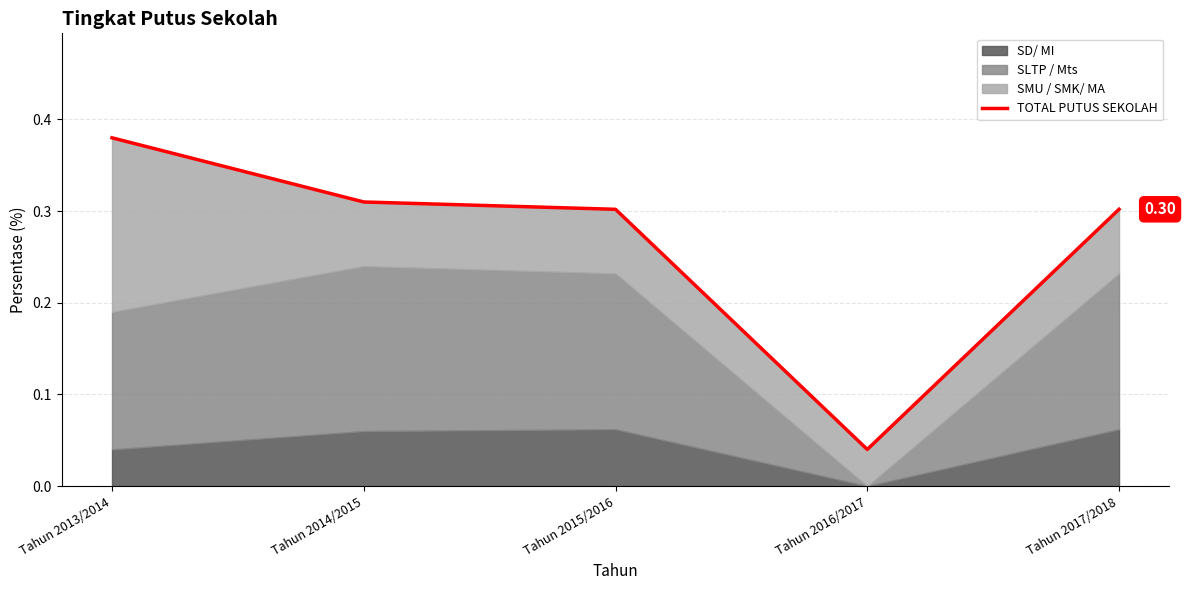

What is the sum of all values?

1.3